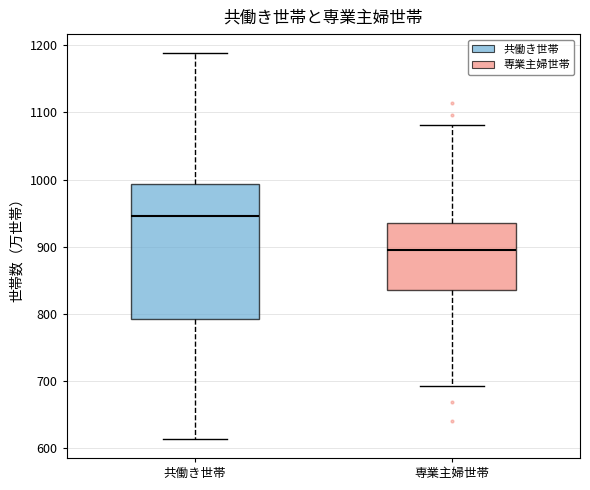

Reading left to right, read every box against the y-axis: the position of its median line, the range the box covers, and the ends of its whiskers. The values are not printed on the chart, so give them approximately, as read against the axis.

共働き世帯: median 950, box 790 to 990, whiskers 610 to 1190
専業主婦世帯: median 900, box 840 to 940, whiskers 690 to 1080